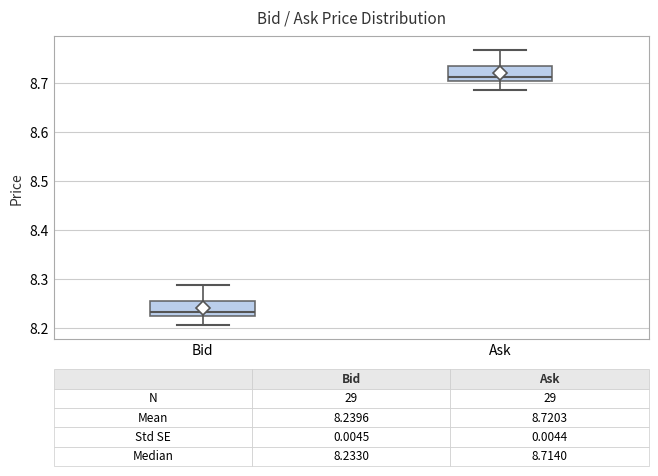

Which box has the lowest median line?

Bid